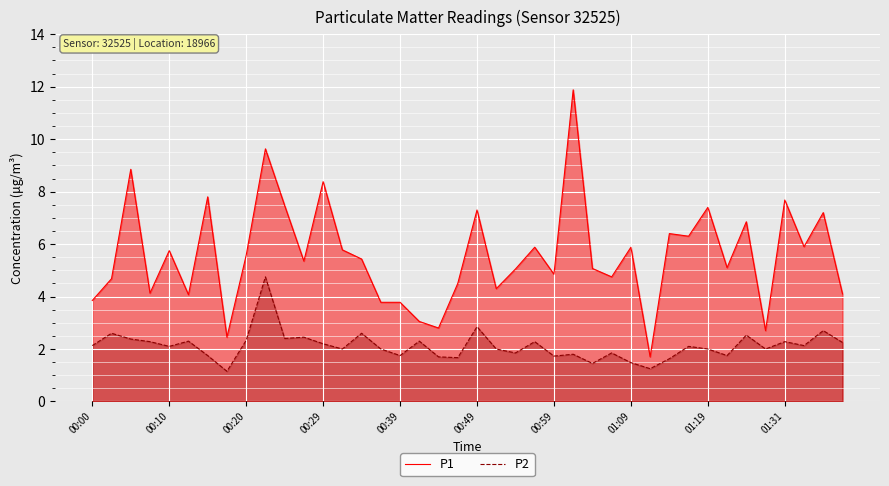

Does the chart display data point markers on the line(s)?

No